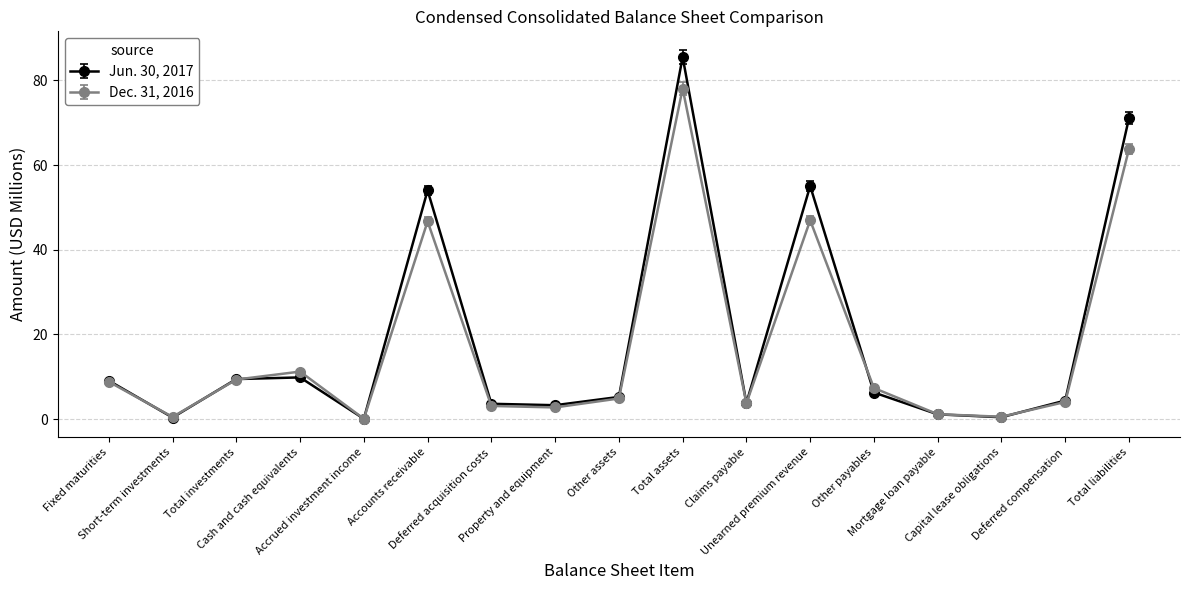

What is the greatest value displayed?

85.5